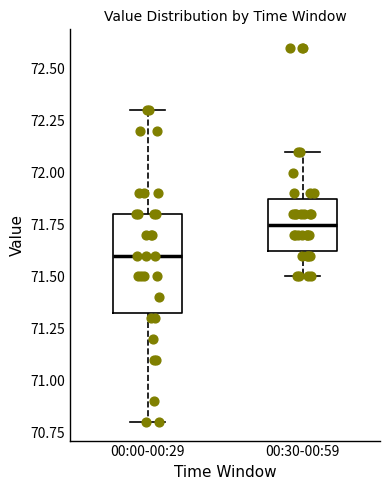

Reading left to right, transcribe this box plot: for each box, give where its median line is, the range the box spans, and where its two whiskers end, as read against the y-axis. The values are not printed on the chart, so give them approximately, as read against the axis.

00:00-00:29: median 71.60, box 71.35 to 71.80, whiskers 70.80 to 72.30
00:30-00:59: median 71.75, box 71.65 to 71.90, whiskers 71.50 to 72.10